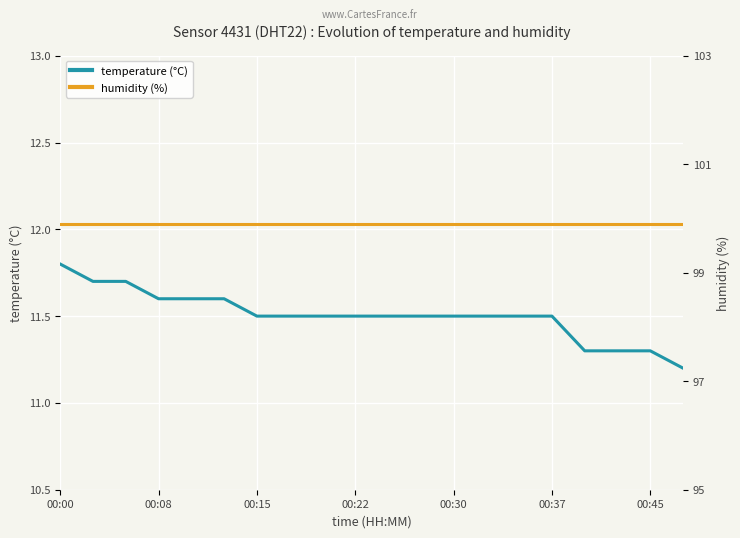

What is the difference between the highest and lowest values at 00:00?

88.1